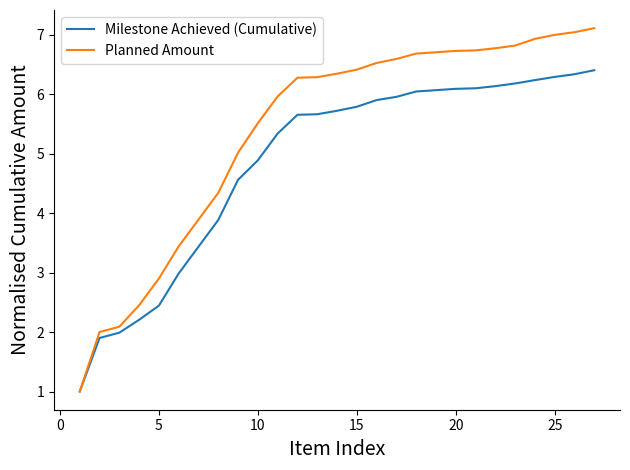

Rank the series by their maximum value, from highest to lowest.

Planned Amount, Milestone Achieved (Cumulative)